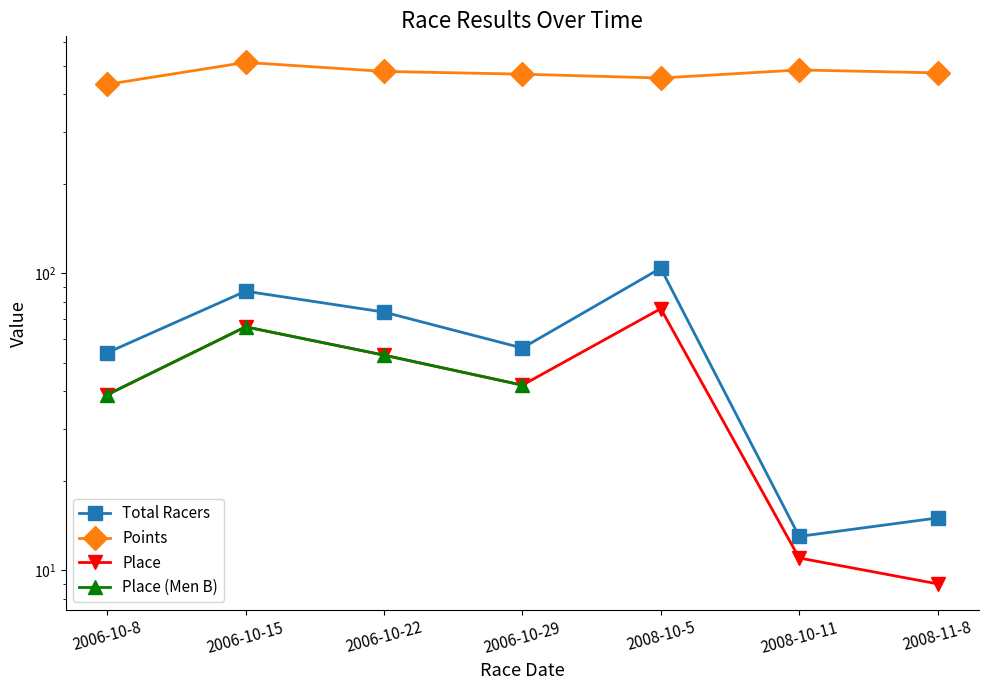

Is the value of Place at 2008-10-5 greater than the value of Points at 2008-11-8?

No